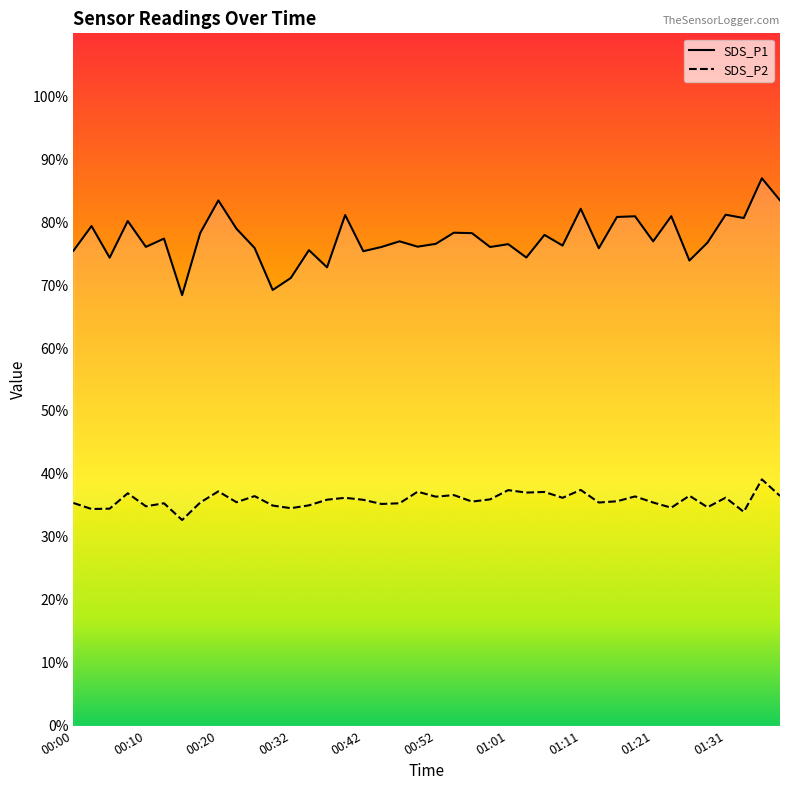

True or false: SDS_P1 and SDS_P2 intersect in this chart.

False